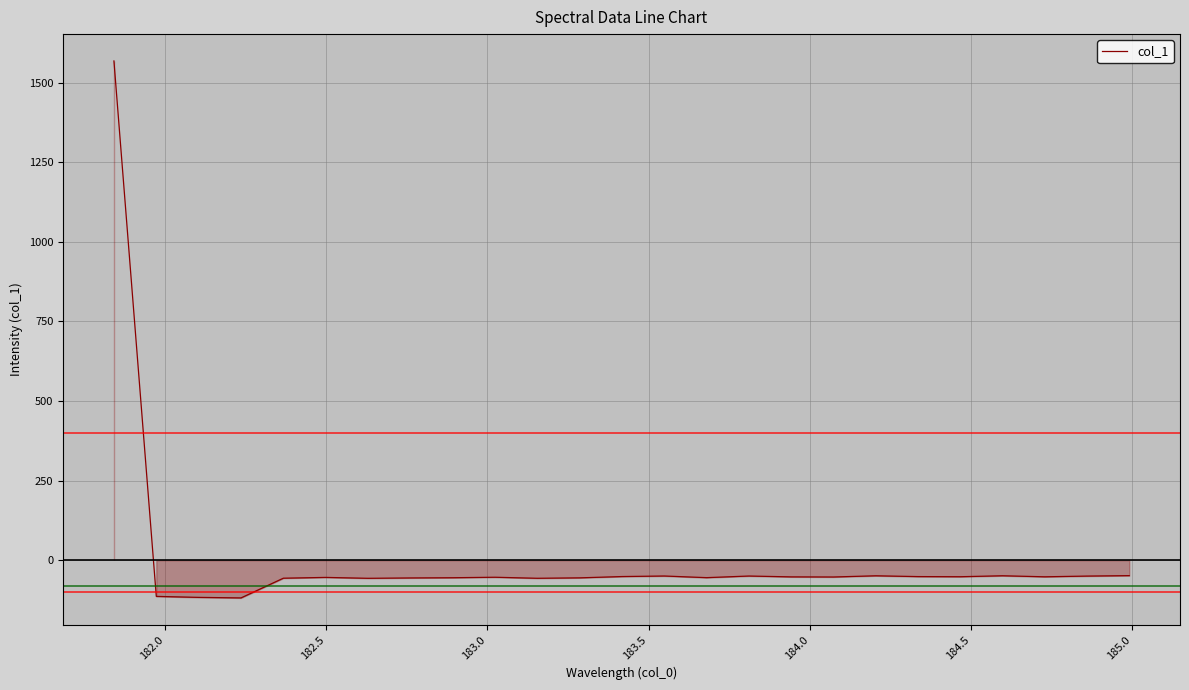

What is the difference between the maximum and minimum values?

1686.5